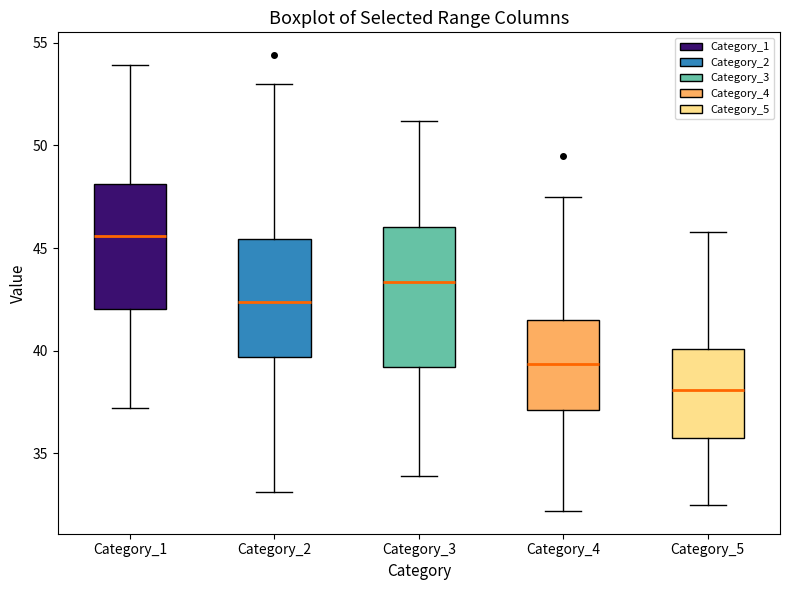

Which box is the tallest, from its lower edge to its upper edge?

Category_3